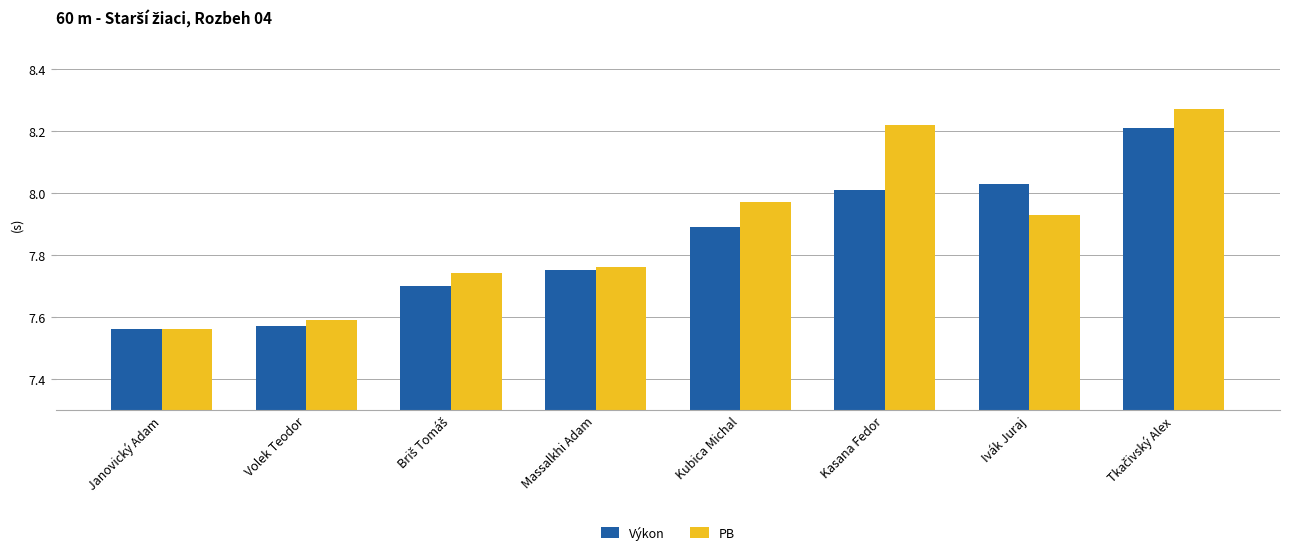

True or false: PB has a value of 8.0 at Kubica Michal.

True